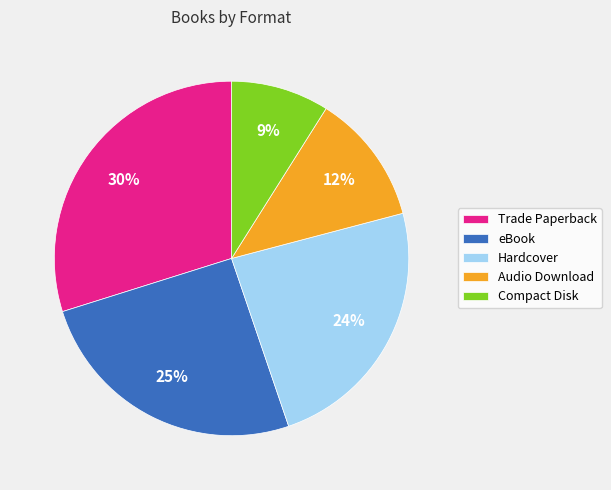

Rank the categories by value from highest to lowest.

Trade Paperback, eBook, Hardcover, Audio Download, Compact Disk